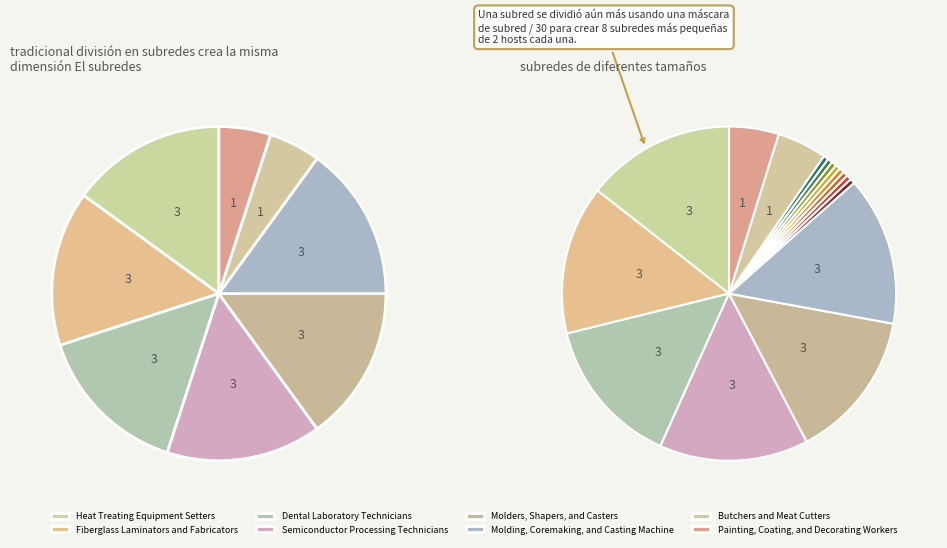

What is the smallest slice in the pie chart?

Butchers and Meat Cutters